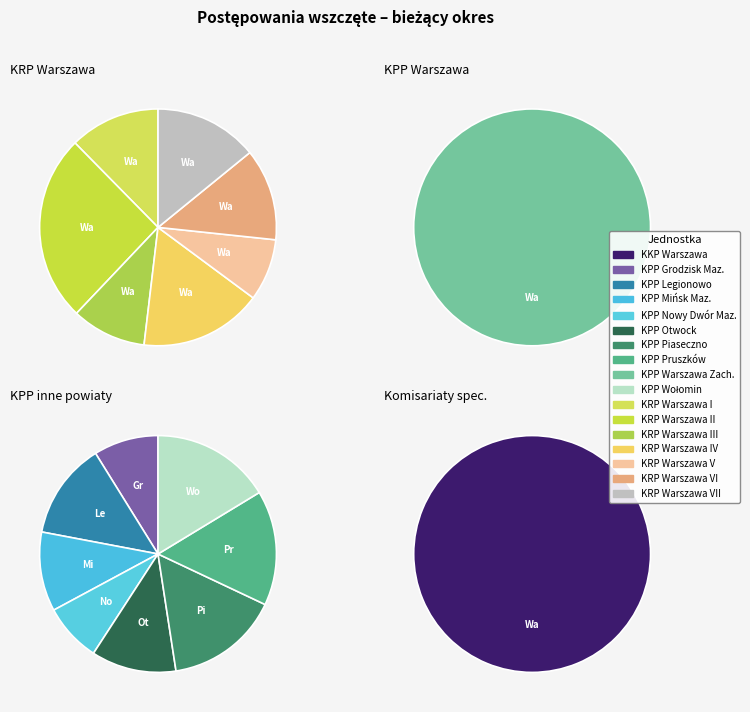

To the nearest percent, what is the average slice percentage?

6%